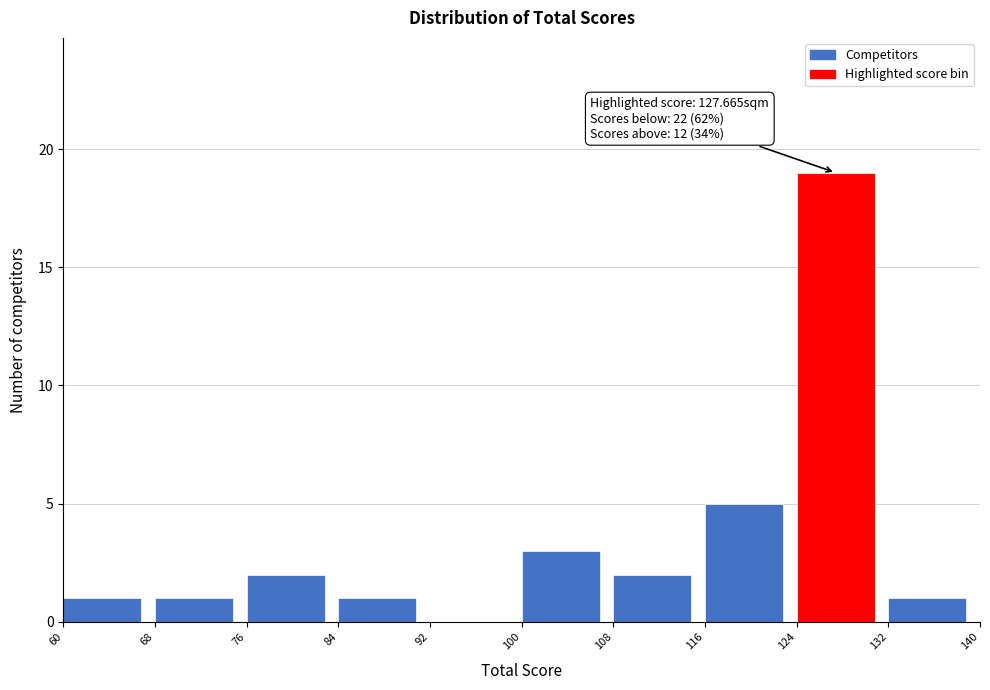

Over which range of the x-axis is the bar tallest?

124 to 132